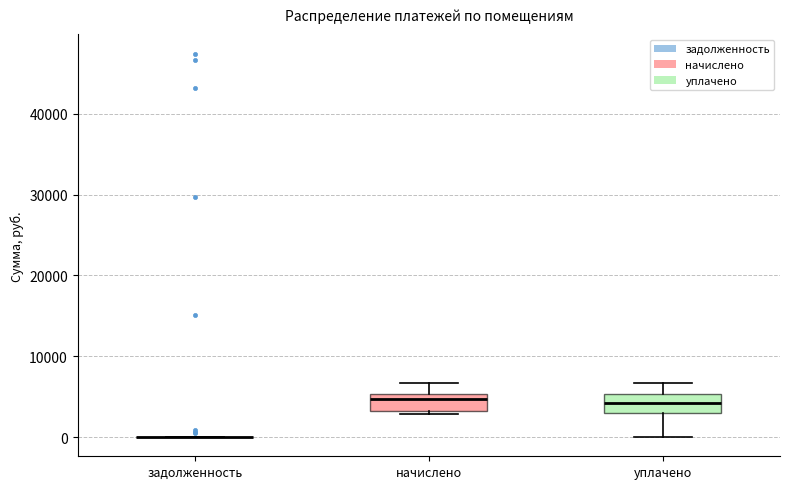

Reading left to right, transcribe this box plot: for each box, give where its median line is, the range the box spans, and where its two whiskers end, as read against the y-axis. The values are not printed on the chart, so give them approximately, as read against the axis.

задолженность: box collapsed to a line at 0, whiskers 0 to 0
начислено: median 5000 (just below the box's upper edge), box 3000 to 5000, whiskers 3000 (just below the box's lower edge) to 7000
уплачено: median 4000, box 3000 to 5000, whiskers 0 to 7000